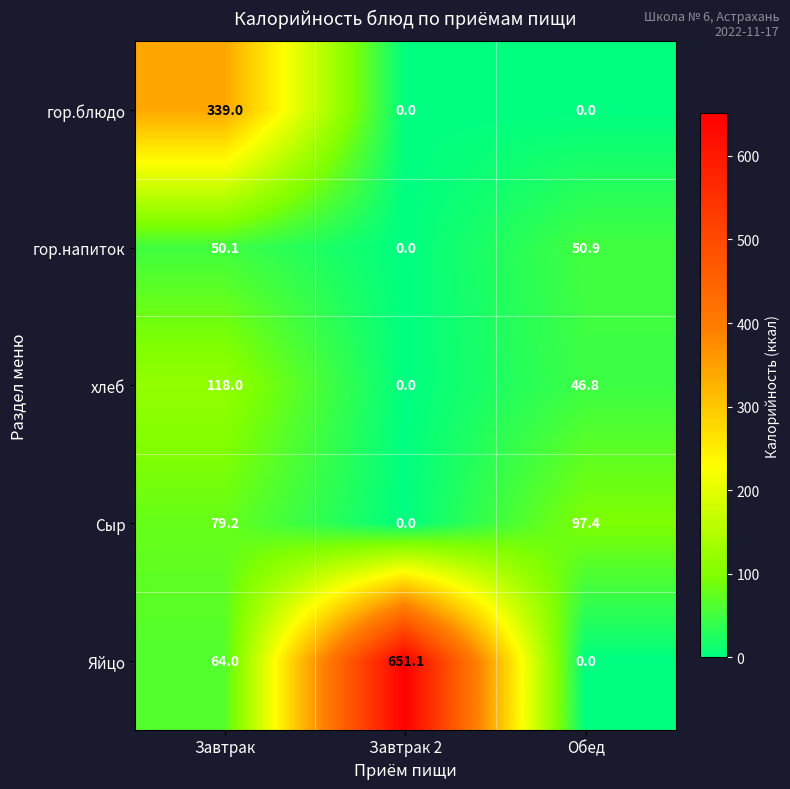

Reading left to right, list all the values displayed in this chart.

гор.блюдо: 339.0	0.0	0.0
гор.напиток: 50.1	0.0	50.9
хлеб: 118.0	0.0	46.8
Сыр: 79.2	0.0	97.4
Яйцо: 64.0	651.1	0.0